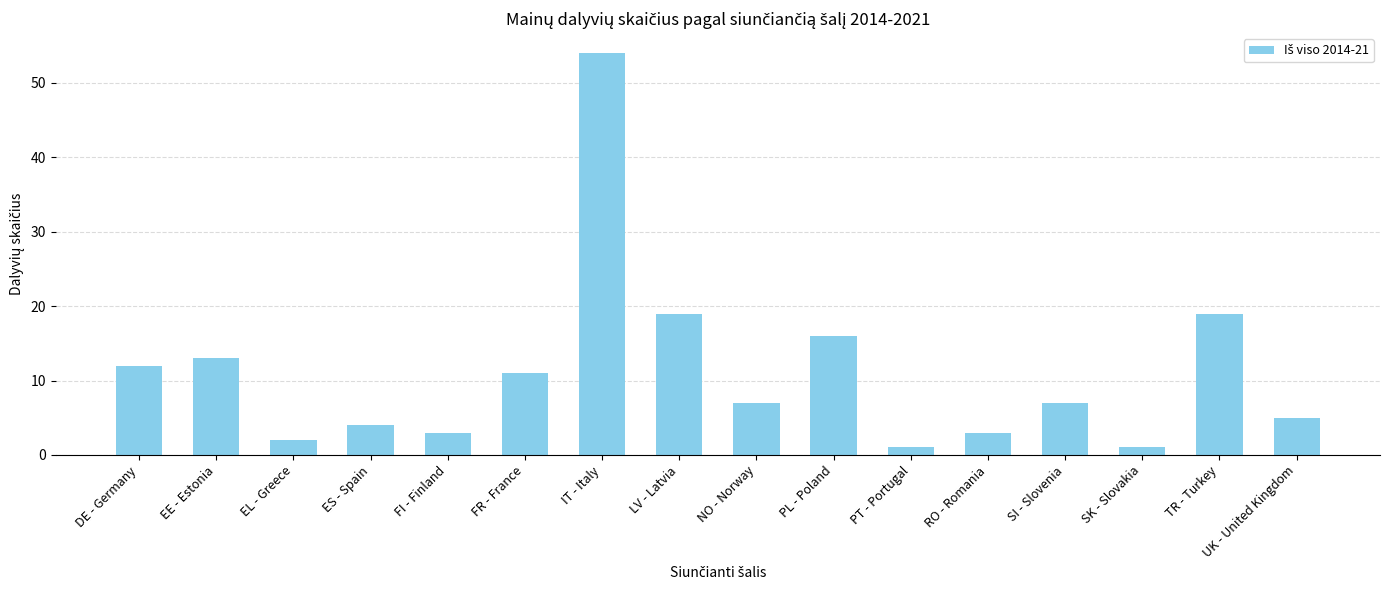

What is the change in value from ES - Spain to FI - Finland?

-1